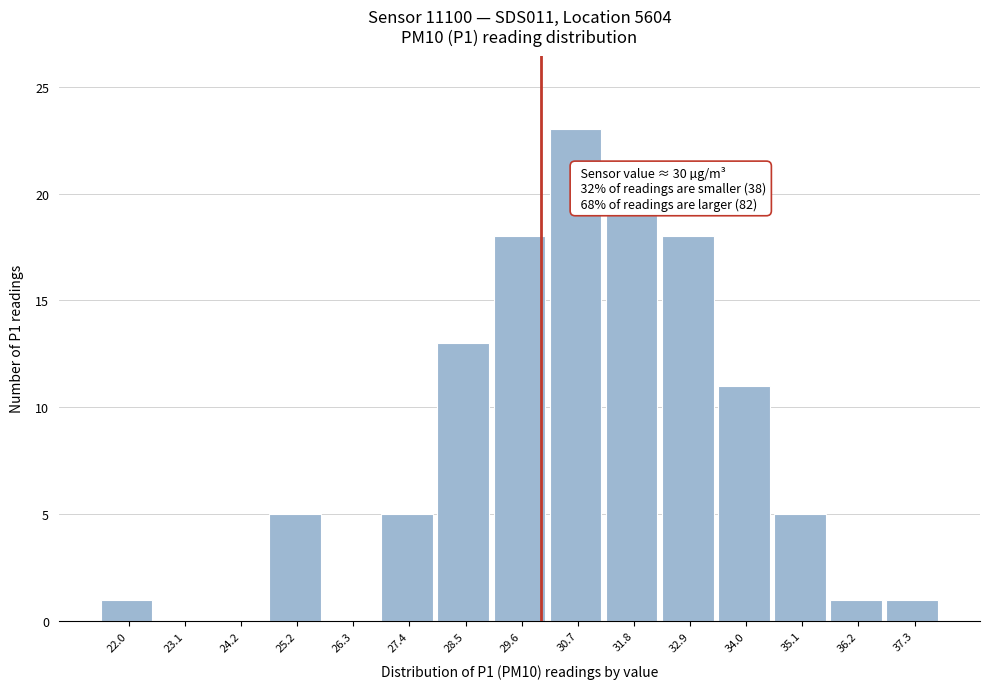

Over which range of the x-axis is the bar tallest?

30.2 to 31.2